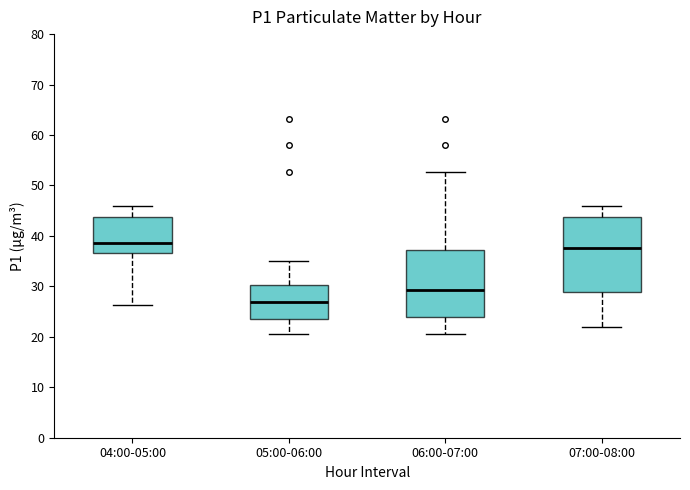

Reading left to right, transcribe this box plot: for each box, give where its median line is, the range the box spans, and where its two whiskers end, as read against the y-axis. The values are not printed on the chart, so give them approximately, as read against the axis.

04:00-05:00: median 39, box 37 to 44, whiskers 26 to 46
05:00-06:00: median 27, box 23 to 30, whiskers 21 to 35
06:00-07:00: median 29, box 24 to 37, whiskers 21 to 53
07:00-08:00: median 38, box 29 to 44, whiskers 22 to 46